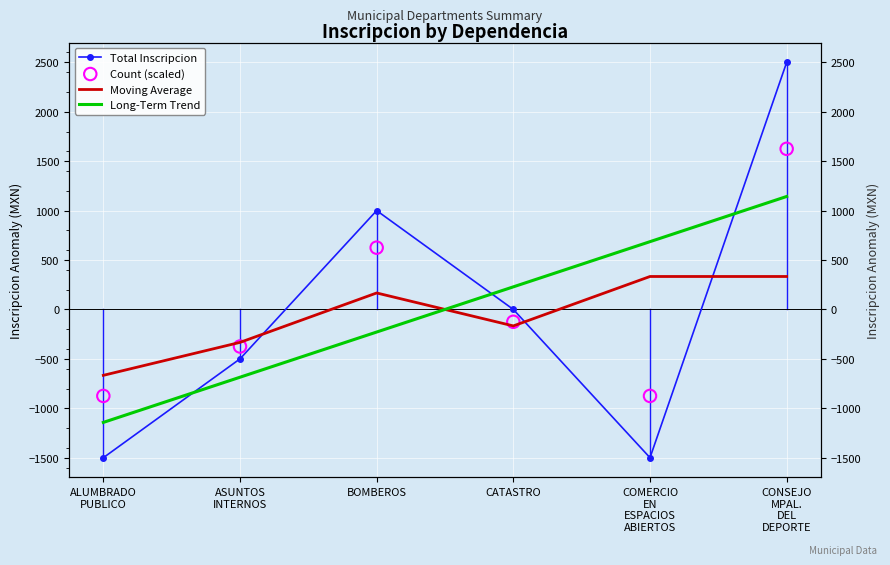

Is the value of Count (scaled) at CATASTRO greater than the value of Long-Term Trend at CONSEJO
MPAL.
DEL
DEPORTE?

No